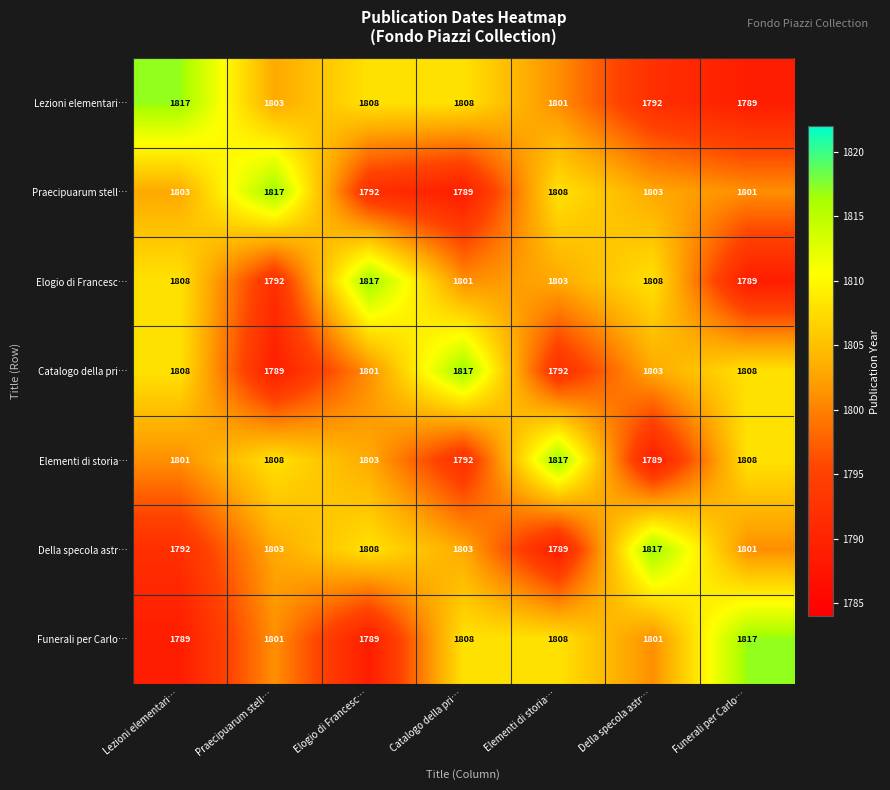

What is the difference between the maximum and minimum values in the Della specola astr… series?

28